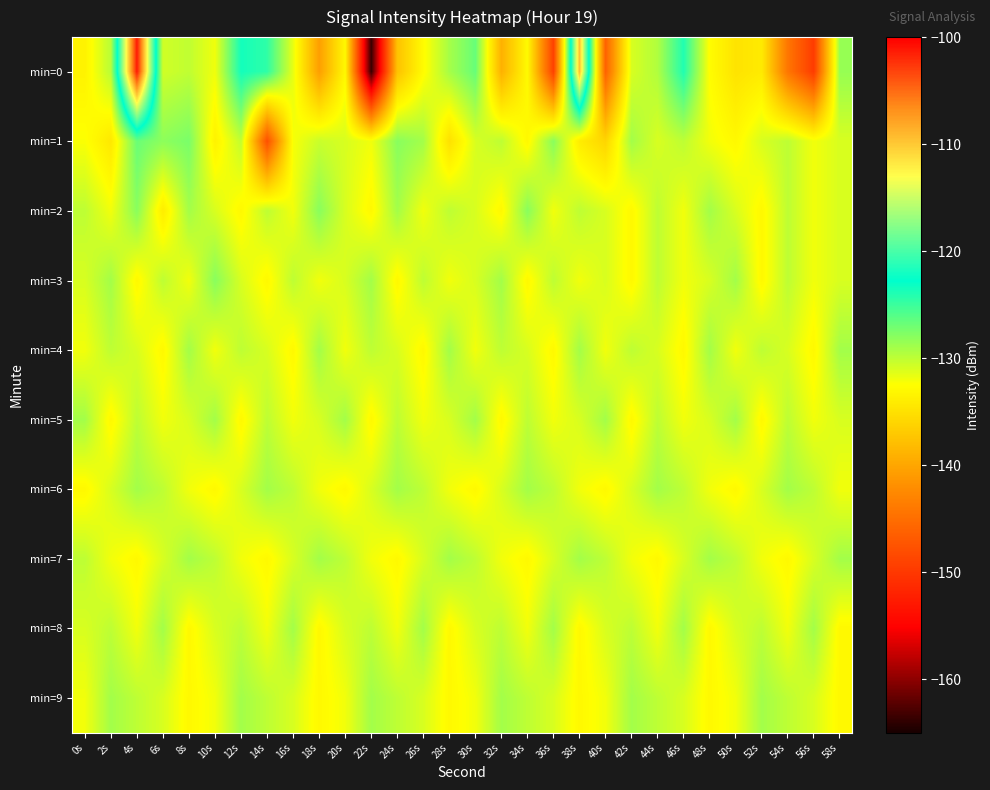

Reading left to right, extract all data points from this chart.

min=0: 0s=-133.5	2s=-129.8	4s=-101.3	6s=-130.7	8s=-130.1	10s=-131.9	12s=-123.5	14s=-124.5	16s=-131.6	18s=-140.6	20s=-133.0	22s=-163.7	24s=-137.6	26s=-132.8	28s=-129.1	30s=-126.7	32s=-139.1	34s=-132.9	36s=-149.2	38s=-109.5	40s=-146.1	42s=-131.0	44s=-129.5	46s=-124.0	48s=-132.7	50s=-134.8	52s=-134.2	54s=-144.3	56s=-149.7	58s=-128.5
min=1: 0s=-132.3	2s=-134.4	4s=-126.8	6s=-128.2	8s=-127.4	10s=-133.5	12s=-130.2	14s=-147.8	16s=-132.2	18s=-130.4	20s=-131.0	22s=-132.0	24s=-128.0	26s=-129.0	28s=-135.0	30s=-131.0	32s=-130.0	34s=-133.0	36s=-128.0	38s=-134.0	40s=-136.0	42s=-129.0	44s=-131.0	46s=-130.0	48s=-132.0	50s=-133.0	52s=-131.0	54s=-130.0	56s=-132.0	58s=-131.0
min=2: 0s=-130.0	2s=-132.0	4s=-128.0	6s=-134.0	8s=-129.0	10s=-131.0	12s=-133.0	14s=-130.0	16s=-132.0	18s=-128.0	20s=-131.0	22s=-133.0	24s=-129.0	26s=-132.0	28s=-130.0	30s=-131.0	32s=-133.0	34s=-128.0	36s=-132.0	38s=-130.0	40s=-131.0	42s=-133.0	44s=-130.0	46s=-132.0	48s=-129.0	50s=-131.0	52s=-133.0	54s=-130.0	56s=-132.0	58s=-131.0
min=3: 0s=-131.0	2s=-129.0	4s=-133.0	6s=-130.0	8s=-132.0	10s=-128.0	12s=-131.0	14s=-133.0	16s=-130.0	18s=-132.0	20s=-131.0	22s=-129.0	24s=-133.0	26s=-130.0	28s=-132.0	30s=-131.0	32s=-129.0	34s=-133.0	36s=-130.0	38s=-132.0	40s=-131.0	42s=-133.0	44s=-130.0	46s=-132.0	48s=-131.0	50s=-129.0	52s=-133.0	54s=-130.0	56s=-132.0	58s=-131.0
min=4: 0s=-132.0	2s=-130.0	4s=-131.0	6s=-133.0	8s=-129.0	10s=-132.0	12s=-130.0	14s=-131.0	16s=-133.0	18s=-129.0	20s=-132.0	22s=-130.0	24s=-131.0	26s=-133.0	28s=-129.0	30s=-132.0	32s=-130.0	34s=-131.0	36s=-133.0	38s=-129.0	40s=-132.0	42s=-130.0	44s=-131.0	46s=-133.0	48s=-129.0	50s=-132.0	52s=-130.0	54s=-131.0	56s=-133.0	58s=-129.0
min=5: 0s=-129.0	2s=-133.0	4s=-130.0	6s=-132.0	8s=-131.0	10s=-129.0	12s=-133.0	14s=-130.0	16s=-132.0	18s=-131.0	20s=-129.0	22s=-133.0	24s=-130.0	26s=-132.0	28s=-131.0	30s=-129.0	32s=-133.0	34s=-130.0	36s=-132.0	38s=-131.0	40s=-129.0	42s=-133.0	44s=-130.0	46s=-132.0	48s=-131.0	50s=-129.0	52s=-133.0	54s=-130.0	56s=-132.0	58s=-131.0
min=6: 0s=-133.0	2s=-131.0	4s=-129.0	6s=-130.0	8s=-132.0	10s=-133.0	12s=-131.0	14s=-129.0	16s=-130.0	18s=-132.0	20s=-133.0	22s=-131.0	24s=-129.0	26s=-130.0	28s=-132.0	30s=-133.0	32s=-131.0	34s=-129.0	36s=-130.0	38s=-132.0	40s=-133.0	42s=-131.0	44s=-129.0	46s=-130.0	48s=-132.0	50s=-133.0	52s=-131.0	54s=-129.0	56s=-130.0	58s=-132.0
min=7: 0s=-130.0	2s=-132.0	4s=-133.0	6s=-131.0	8s=-129.0	10s=-130.0	12s=-132.0	14s=-133.0	16s=-131.0	18s=-129.0	20s=-130.0	22s=-132.0	24s=-133.0	26s=-131.0	28s=-129.0	30s=-130.0	32s=-132.0	34s=-133.0	36s=-131.0	38s=-129.0	40s=-130.0	42s=-132.0	44s=-133.0	46s=-131.0	48s=-129.0	50s=-130.0	52s=-132.0	54s=-133.0	56s=-131.0	58s=-129.0
min=8: 0s=-131.0	2s=-130.0	4s=-132.0	6s=-129.0	8s=-133.0	10s=-131.0	12s=-130.0	14s=-132.0	16s=-129.0	18s=-133.0	20s=-131.0	22s=-130.0	24s=-132.0	26s=-129.0	28s=-133.0	30s=-131.0	32s=-130.0	34s=-132.0	36s=-129.0	38s=-133.0	40s=-131.0	42s=-130.0	44s=-132.0	46s=-129.0	48s=-133.0	50s=-131.0	52s=-130.0	54s=-132.0	56s=-129.0	58s=-133.0
min=9: 0s=-132.0	2s=-129.0	4s=-130.0	6s=-131.0	8s=-133.0	10s=-132.0	12s=-129.0	14s=-130.0	16s=-131.0	18s=-133.0	20s=-132.0	22s=-129.0	24s=-130.0	26s=-131.0	28s=-133.0	30s=-132.0	32s=-129.0	34s=-130.0	36s=-131.0	38s=-133.0	40s=-132.0	42s=-129.0	44s=-130.0	46s=-131.0	48s=-133.0	50s=-132.0	52s=-129.0	54s=-130.0	56s=-131.0	58s=-133.0